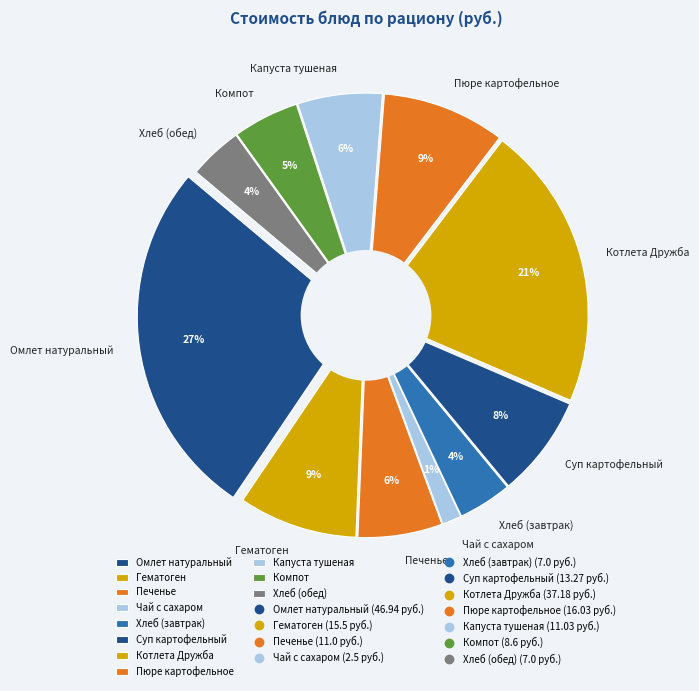

Is it true that Капуста тушеная is 6% of the pie?

True